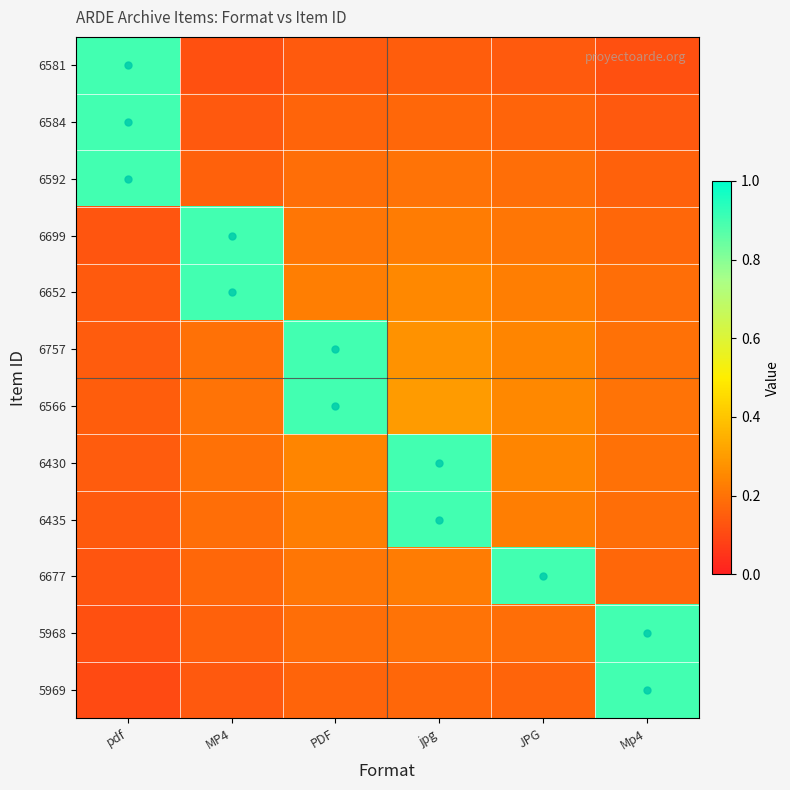

Reading right to left, list all the values displayed in this chart.

6581: Mp4=0.1	JPG=0.1	jpg=0.1	PDF=0.1	MP4=0.1	pdf=0.9
6584: Mp4=0.1	JPG=0.2	jpg=0.2	PDF=0.2	MP4=0.1	pdf=0.9
6592: Mp4=0.2	JPG=0.2	jpg=0.2	PDF=0.2	MP4=0.2	pdf=0.9
6699: Mp4=0.2	JPG=0.2	jpg=0.2	PDF=0.2	MP4=0.9	pdf=0.1
6652: Mp4=0.2	JPG=0.2	jpg=0.2	PDF=0.2	MP4=0.9	pdf=0.1
6757: Mp4=0.2	JPG=0.2	jpg=0.3	PDF=0.9	MP4=0.2	pdf=0.1
6566: Mp4=0.2	JPG=0.2	jpg=0.3	PDF=0.9	MP4=0.2	pdf=0.1
6430: Mp4=0.2	JPG=0.2	jpg=0.9	PDF=0.2	MP4=0.2	pdf=0.1
6435: Mp4=0.2	JPG=0.2	jpg=0.9	PDF=0.2	MP4=0.2	pdf=0.1
6677: Mp4=0.2	JPG=0.9	jpg=0.2	PDF=0.2	MP4=0.2	pdf=0.1
5968: Mp4=0.9	JPG=0.2	jpg=0.2	PDF=0.2	MP4=0.2	pdf=0.1
5969: Mp4=0.9	JPG=0.2	jpg=0.2	PDF=0.2	MP4=0.1	pdf=0.1